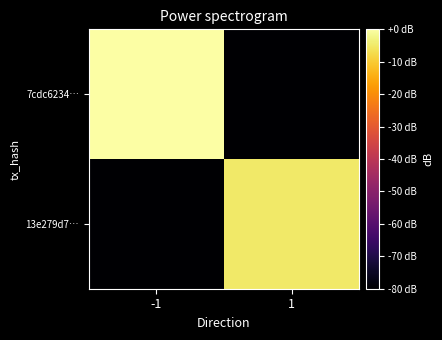

Which category has the lowest value across all series?

1